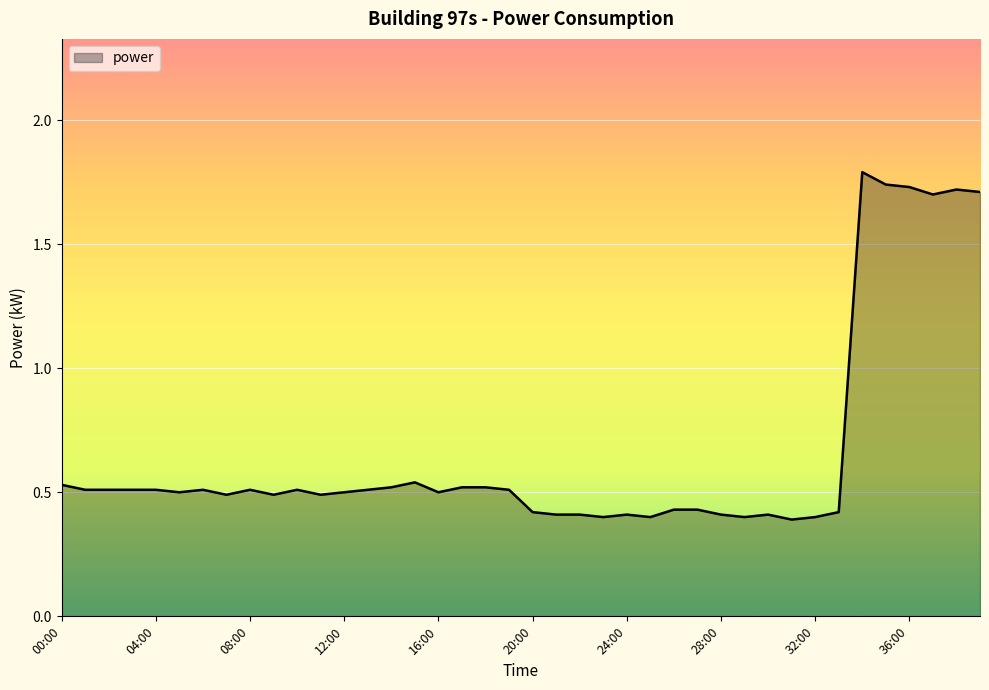

What is the greatest value displayed?

1.8